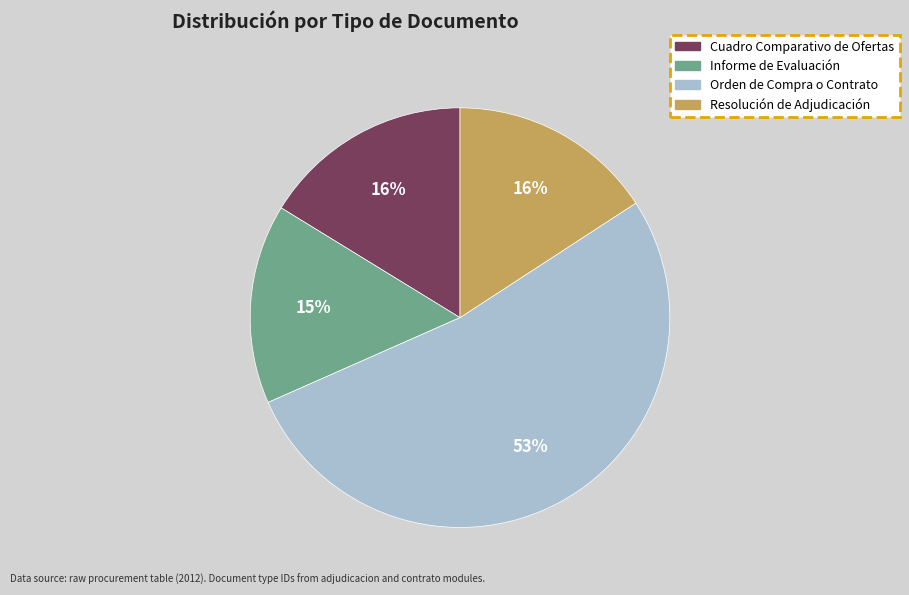

The Cuadro Comparativo de Ofertas slice represents 16% of the pie. True or false?

True